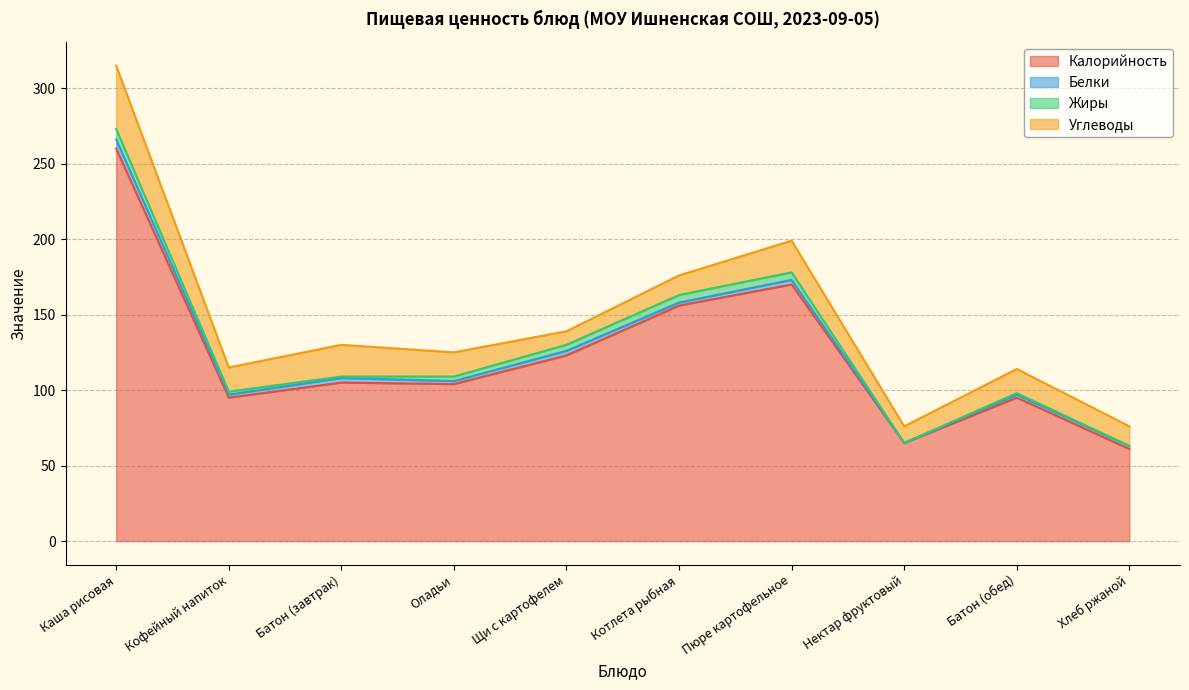

Reading left to right, list all the values displayed in this chart.

Калорийность: Каша рисовая=260	Кофейный напиток=95	Батон (завтрак)=105	Оладьи=104	Щи с картофелем=123	Котлета рыбная=156	Пюре картофельное=170	Нектар фруктовый=65	Батон (обед)=95	Хлеб ржаной=61
Белки: Каша рисовая=6	Кофейный напиток=2	Батон (завтрак)=3	Оладьи=2	Щи с картофелем=3	Котлета рыбная=2	Пюре картофельное=3	Нектар фруктовый=0	Батон (обед)=2	Хлеб ржаной=2
Жиры: Каша рисовая=7	Кофейный напиток=2	Батон (завтрак)=1	Оладьи=3	Щи с картофелем=4	Котлета рыбная=5	Пюре картофельное=5	Нектар фруктовый=0	Батон (обед)=1	Хлеб ржаной=0
Углеводы: Каша рисовая=42	Кофейный напиток=16	Батон (завтрак)=21	Оладьи=16	Щи с картофелем=9	Котлета рыбная=13	Пюре картофельное=21	Нектар фруктовый=11	Батон (обед)=16	Хлеб ржаной=13